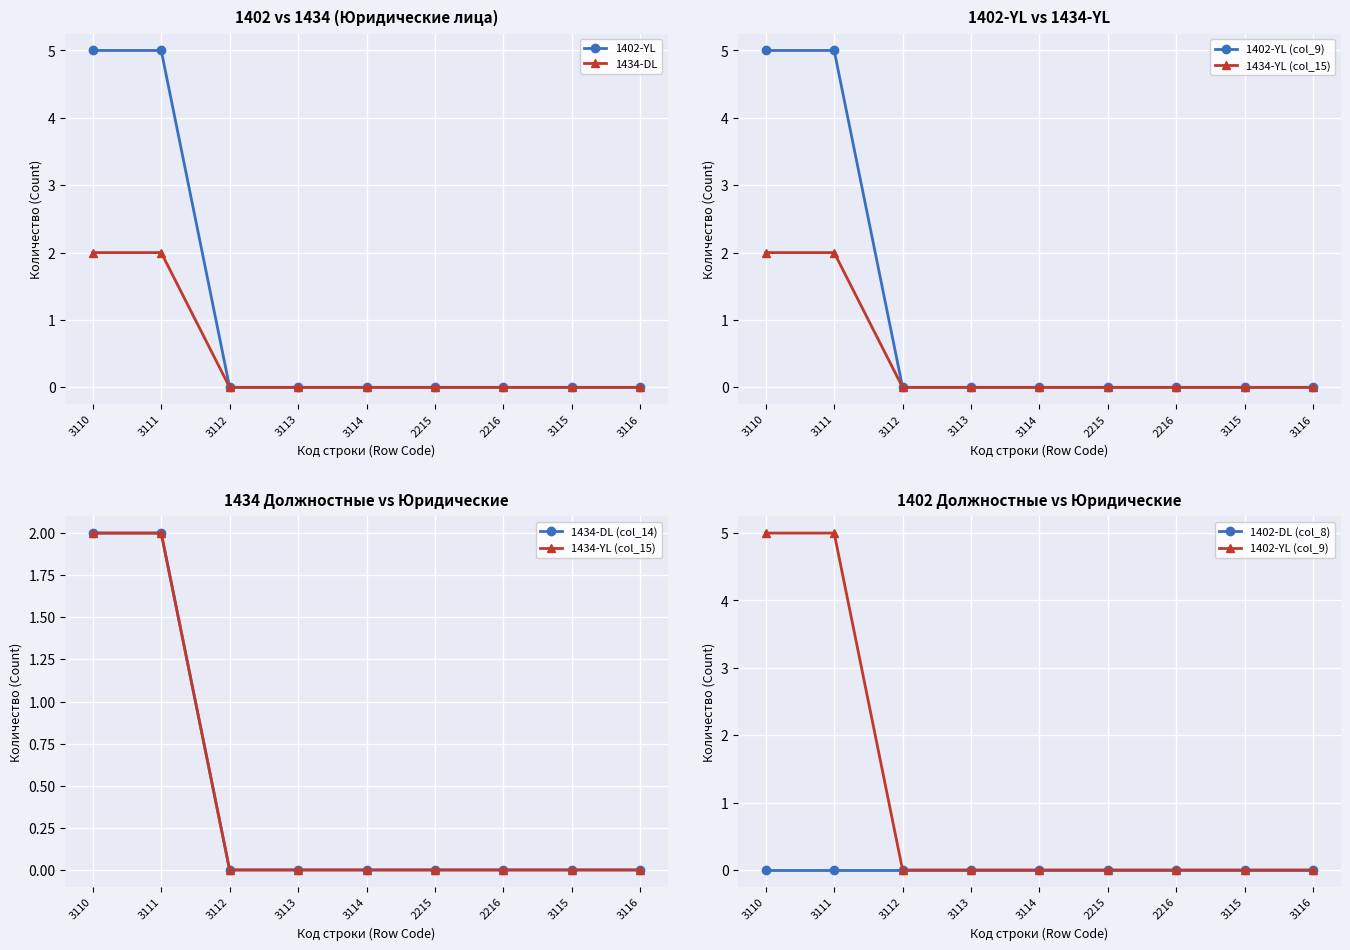

Is this an area chart (filled region under the line)?

No